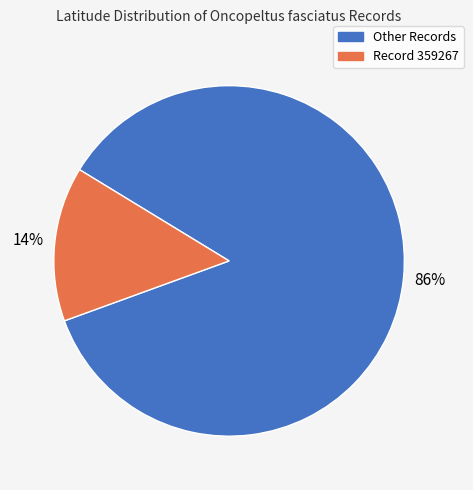

Is there any slice that represents more than half of the pie?

Yes